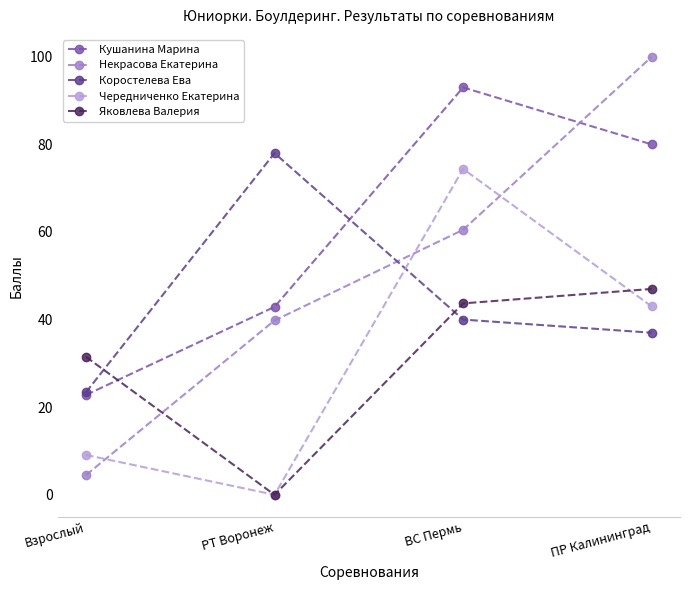

True or false: Кушанина Марина has a value of 93.0 at ВС Пермь.

True